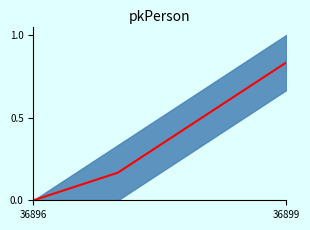

What is the label of the 1st point from the left?

36896